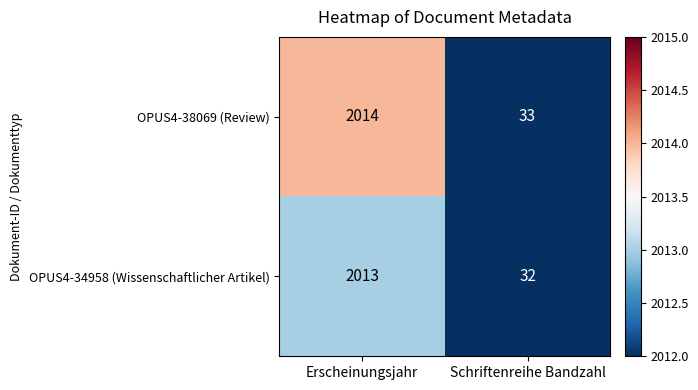

At which label is OPUS4-34958 (Wissenschaftlicher Artikel) closest to 1022?

Schriftenreihe Bandzahl